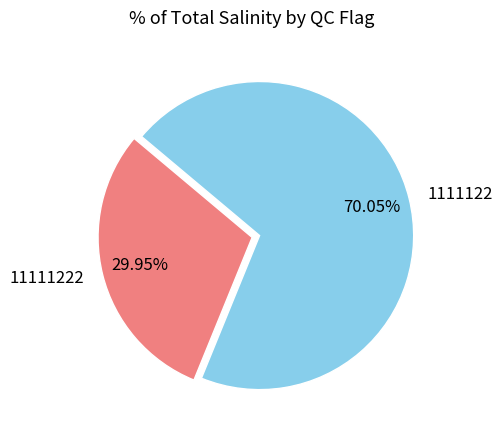

Which category accounts for the majority?

1111122